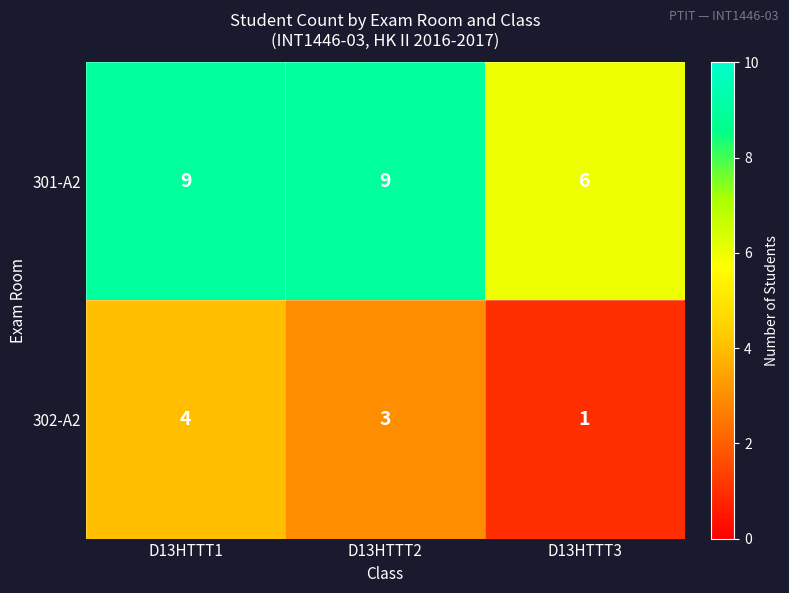

Reading left to right, transcribe all the data shown in this chart.

301-A2: D13HTTT1=9	D13HTTT2=9	D13HTTT3=6
302-A2: D13HTTT1=4	D13HTTT2=3	D13HTTT3=1